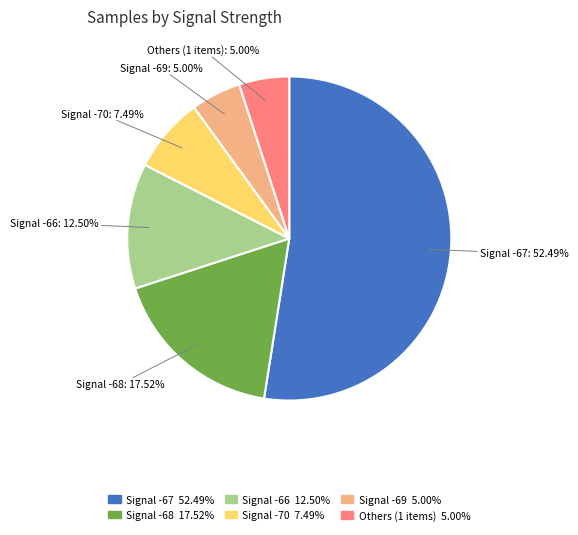

Is there any slice that represents more than half of the pie?

Yes